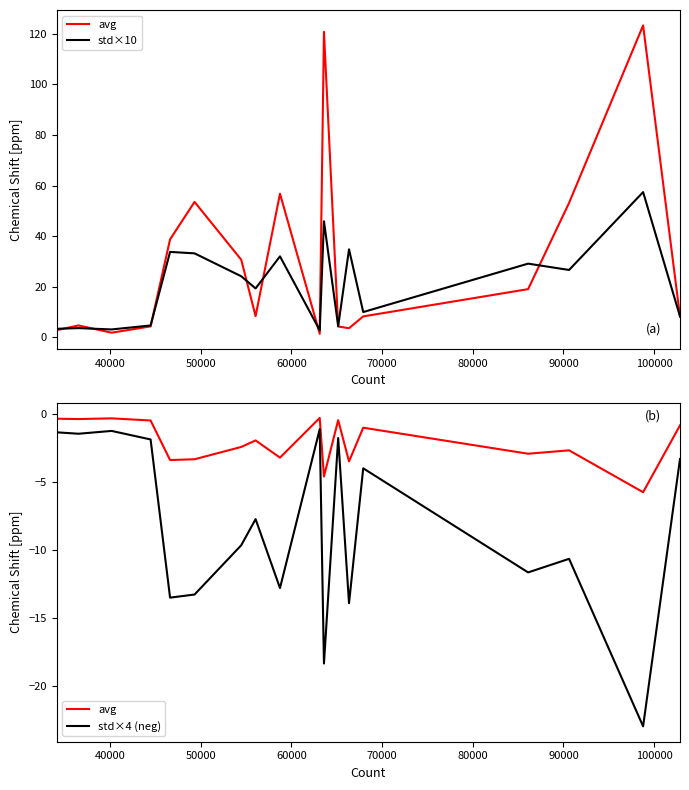

What is the smallest value displayed?

-23.0